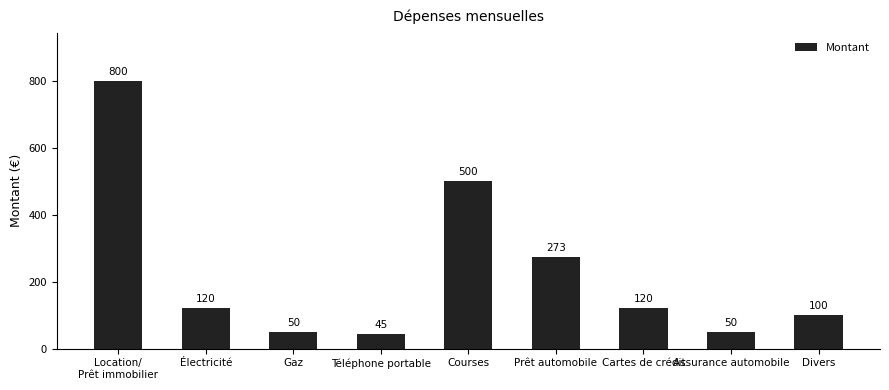

What is the value of the 6th bar from the left?

273